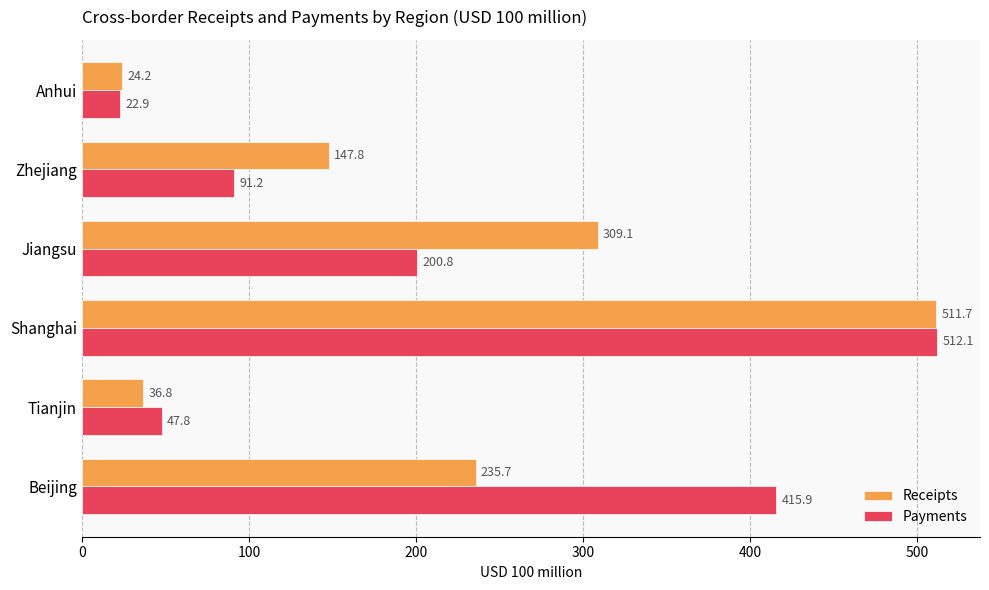

What is the difference between the maximum and minimum values in the Payments series?

489.2